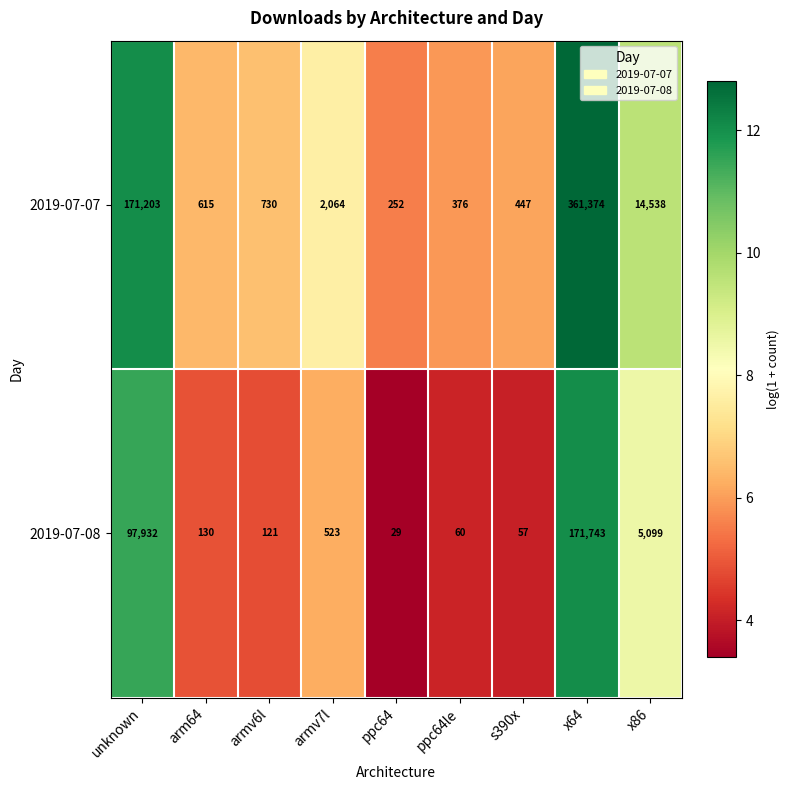

What is the average value of the 2019-07-08 series?

30633